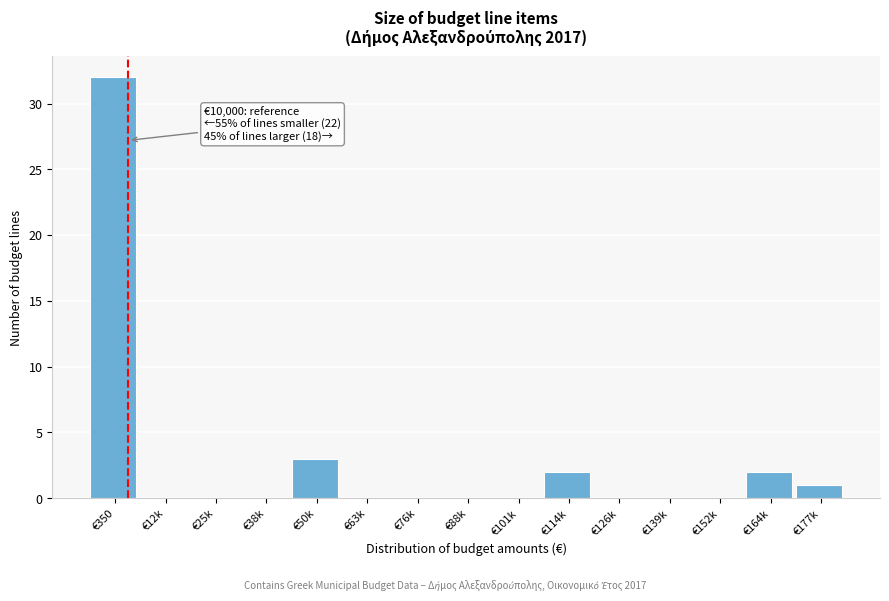

Reading left to right, list all the values displayed in this chart.

€350=32	€12k=0	€25k=0	€38k=0	€50k=3	€63k=0	€76k=0	€88k=0	€101k=0	€114k=2	€126k=0	€139k=0	€152k=0	€164k=2	€177k=1